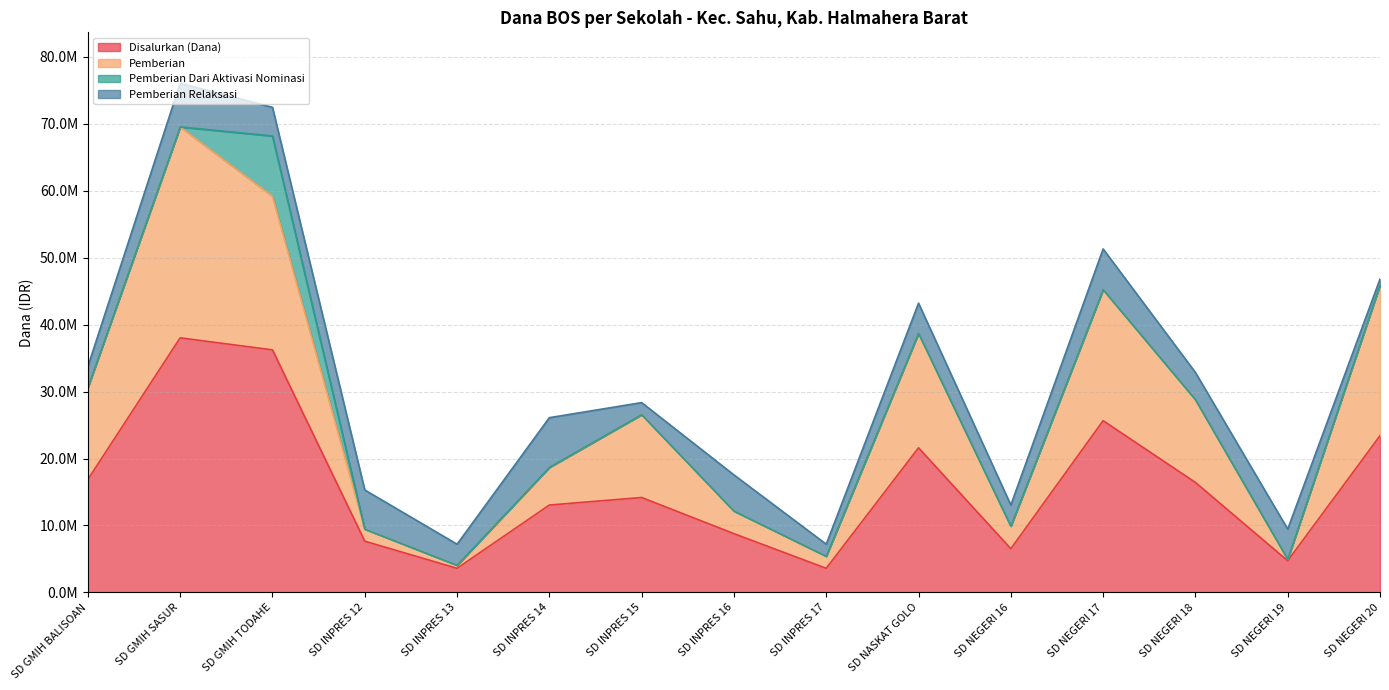

How many interior local valleys does the Pemberian series have?

4